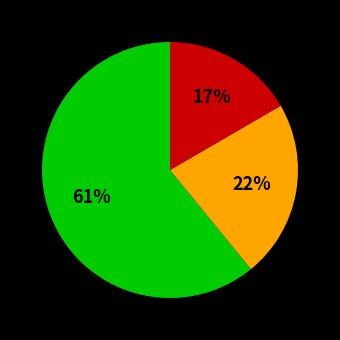

Is there a majority slice in this chart?

Yes